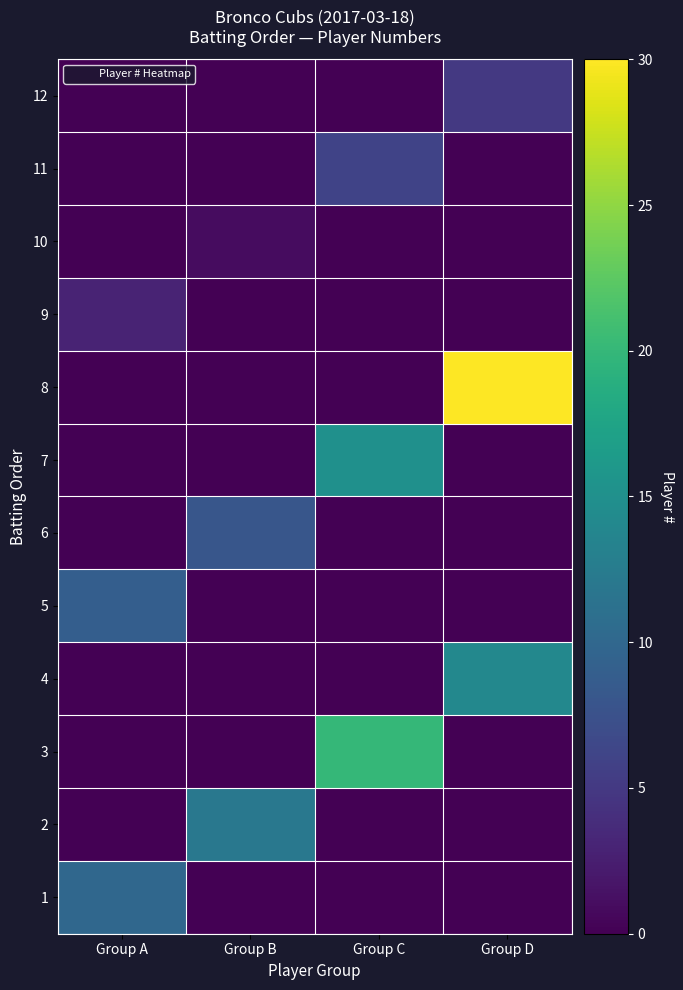

Reading right to left, list all the values displayed in this chart.

1: Group D=0	Group C=0	Group B=0	Group A=10
2: Group D=0	Group C=0	Group B=12	Group A=0
3: Group D=0	Group C=20	Group B=0	Group A=0
4: Group D=14	Group C=0	Group B=0	Group A=0
5: Group D=0	Group C=0	Group B=0	Group A=9
6: Group D=0	Group C=0	Group B=8	Group A=0
7: Group D=0	Group C=15	Group B=0	Group A=0
8: Group D=30	Group C=0	Group B=0	Group A=0
9: Group D=0	Group C=0	Group B=0	Group A=3
10: Group D=0	Group C=0	Group B=1	Group A=0
11: Group D=0	Group C=6	Group B=0	Group A=0
12: Group D=5	Group C=0	Group B=0	Group A=0